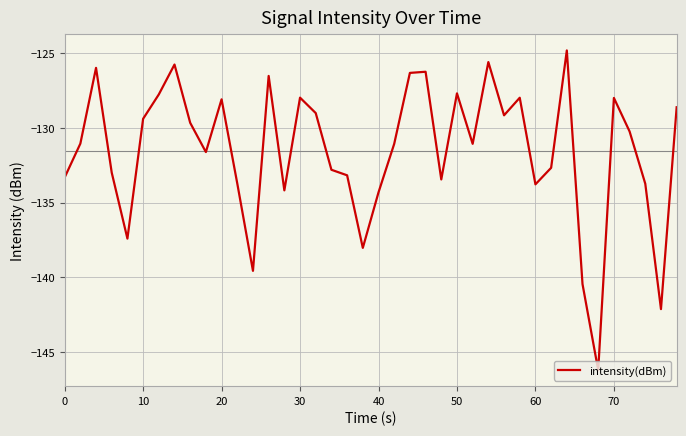

What is the greatest value displayed?

-124.8